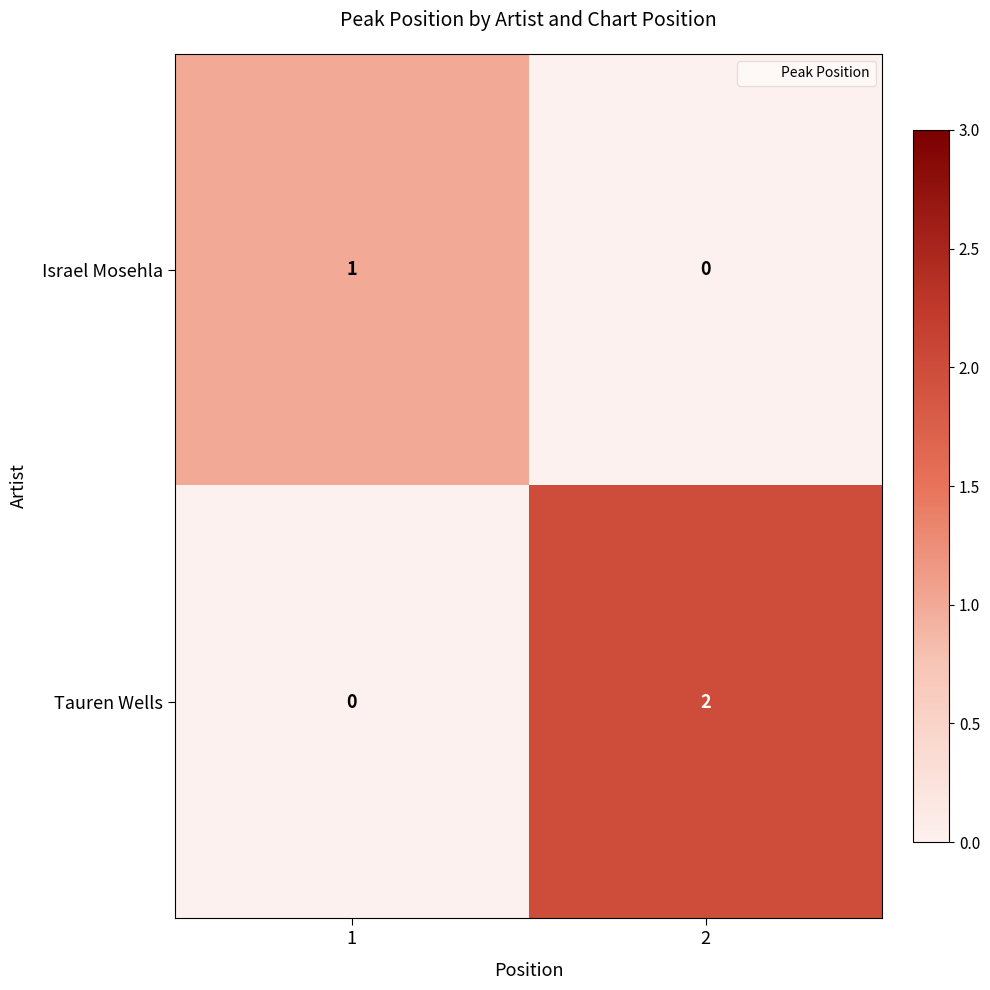

Is it true that Israel Mosehla equals 1 at 1?

True